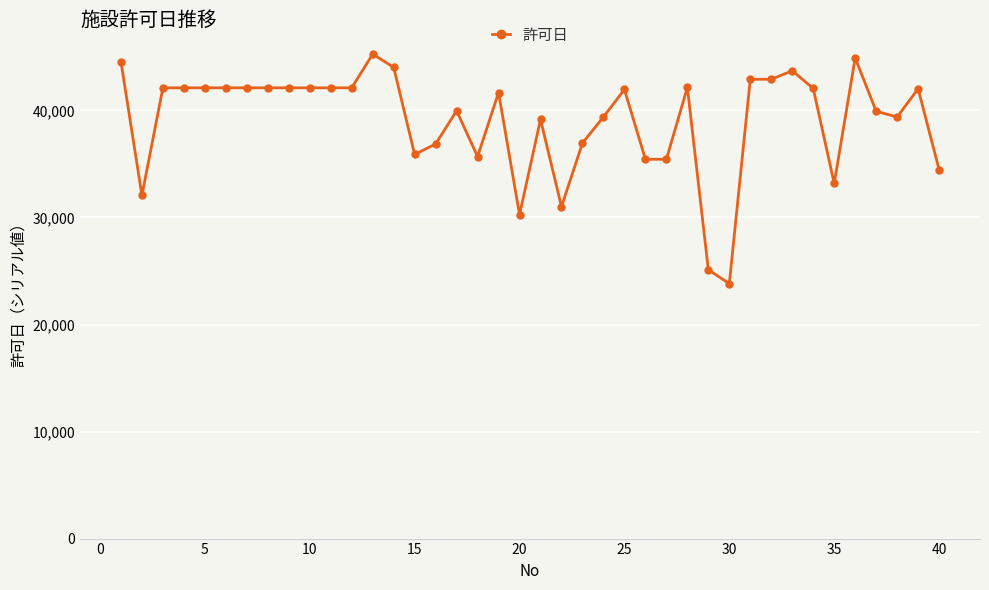

What is the greatest value displayed?

45258